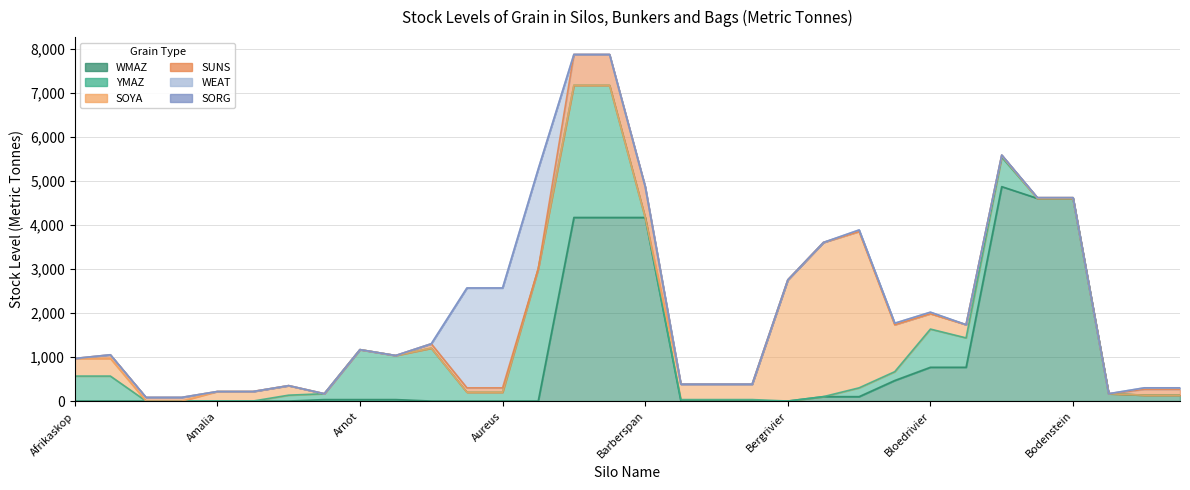

Rank the series by their maximum value, from highest to lowest.

WMAZ, YMAZ, SOYA, WEAT, SUNS, SORG